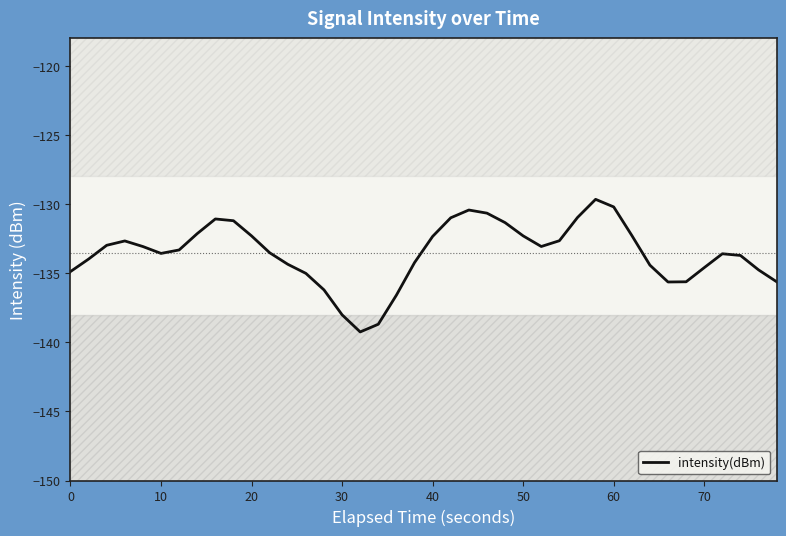

What is the maximum value shown in the chart?

-129.7